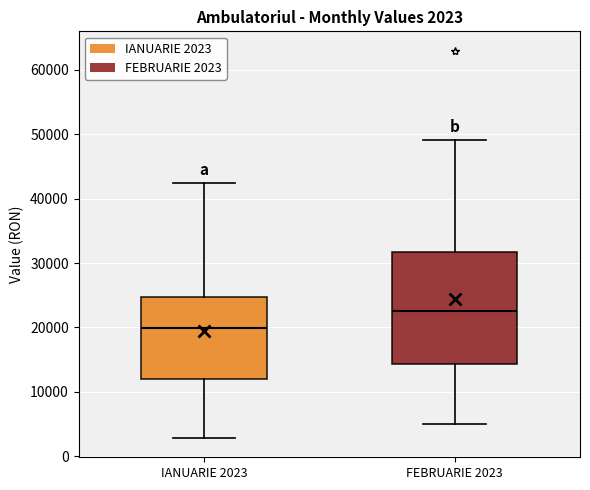

Comparing the boxes themselves (not the whiskers), which one is the tallest?

FEBRUARIE 2023